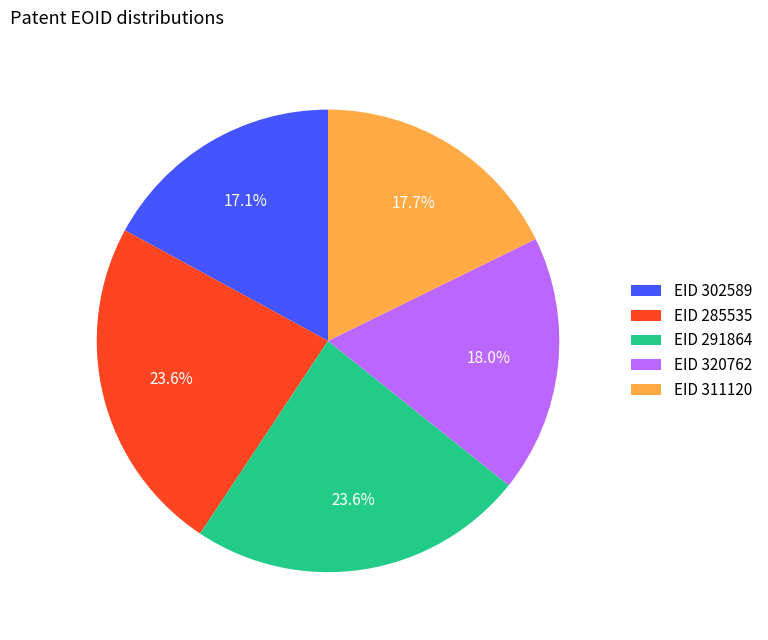

Approximately how many times larger is the value at EID 302589 compared to EID 285535?

0.7